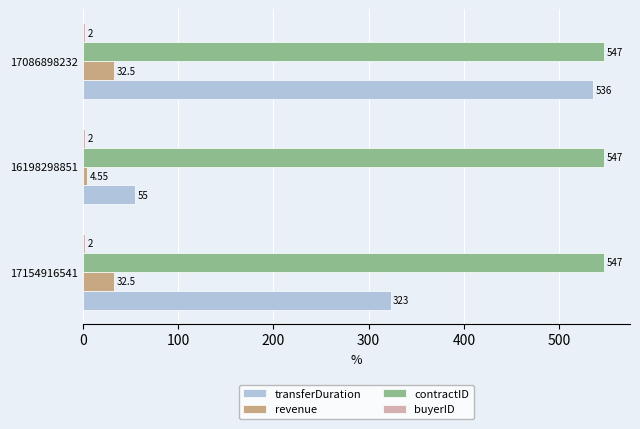

Which series has the largest total across all categories?

contractID